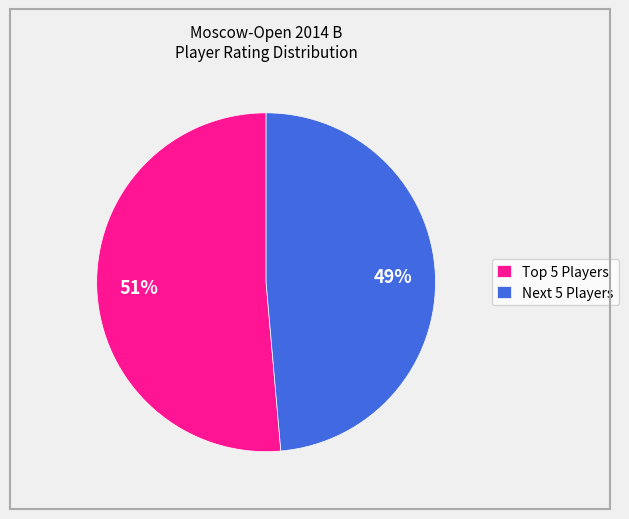

True or false: Next 5 Players accounts for 36% of the total.

False